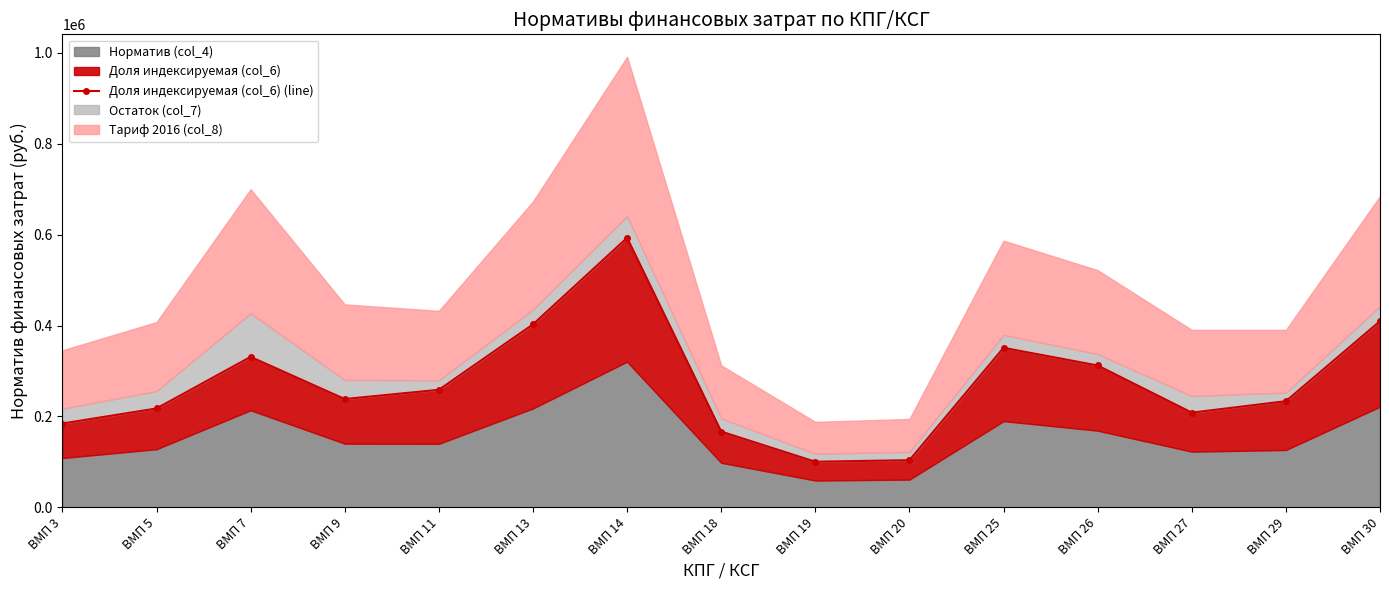

Reading right to left, extract all data points from this chart.

409738.0	233605.0	208409.8	312219.0	351069.0	103781.6	100386.7	166761.5	593065.6	402645.1	258674.4	238350.2	331094.0	217593.2	184475.5